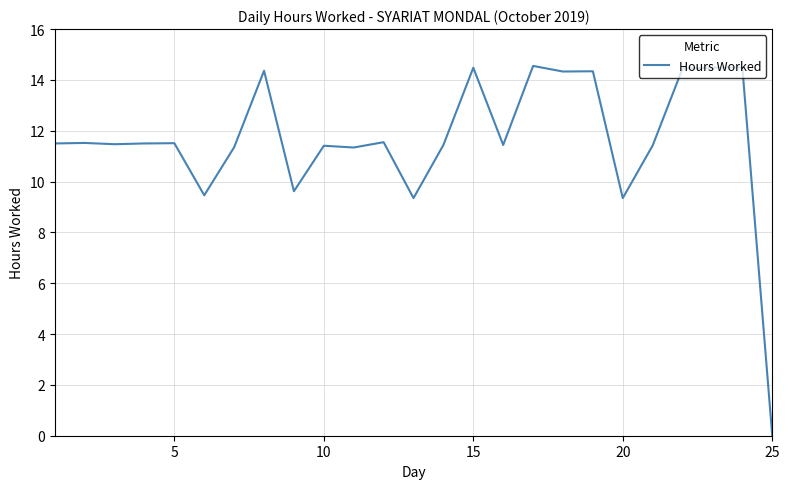

What is the greatest value displayed?

14.6